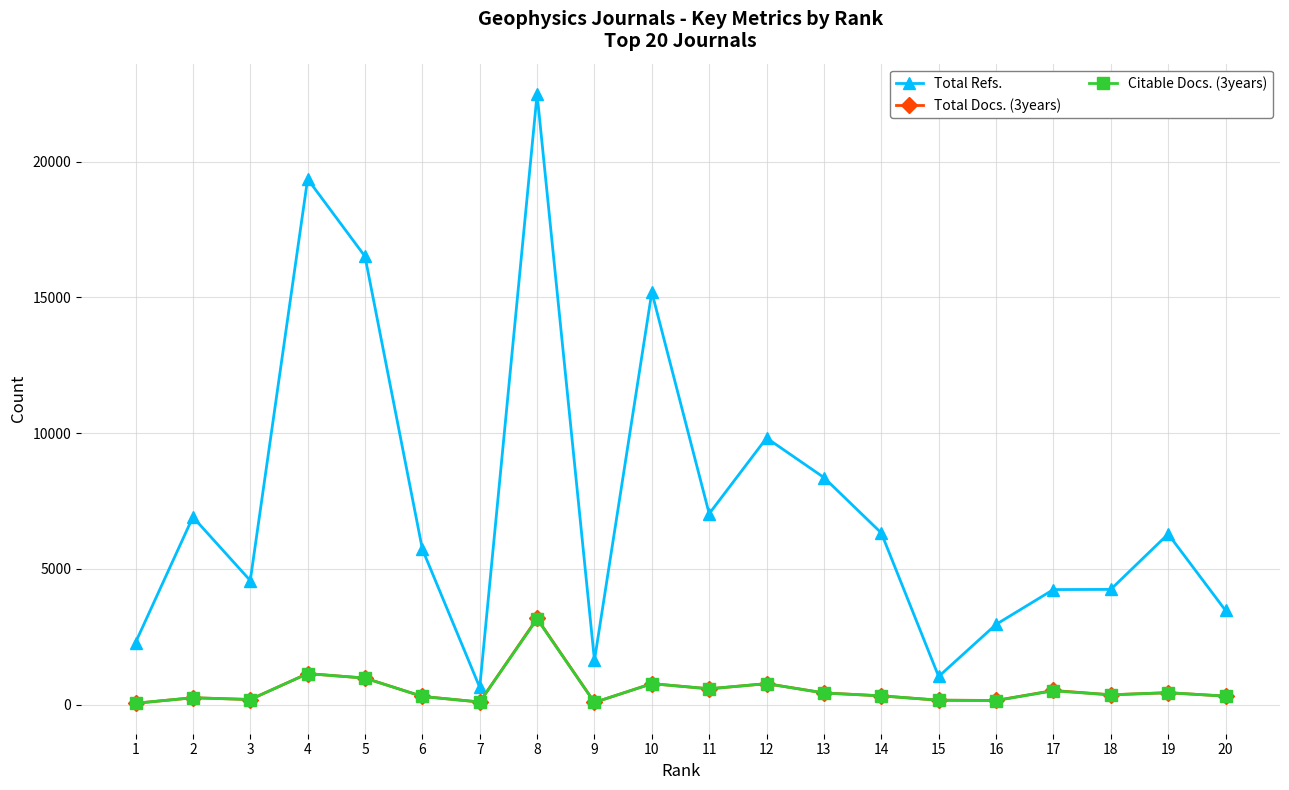

What are all the series names shown in the legend?

Total Refs., Total Docs. (3years), Citable Docs. (3years)